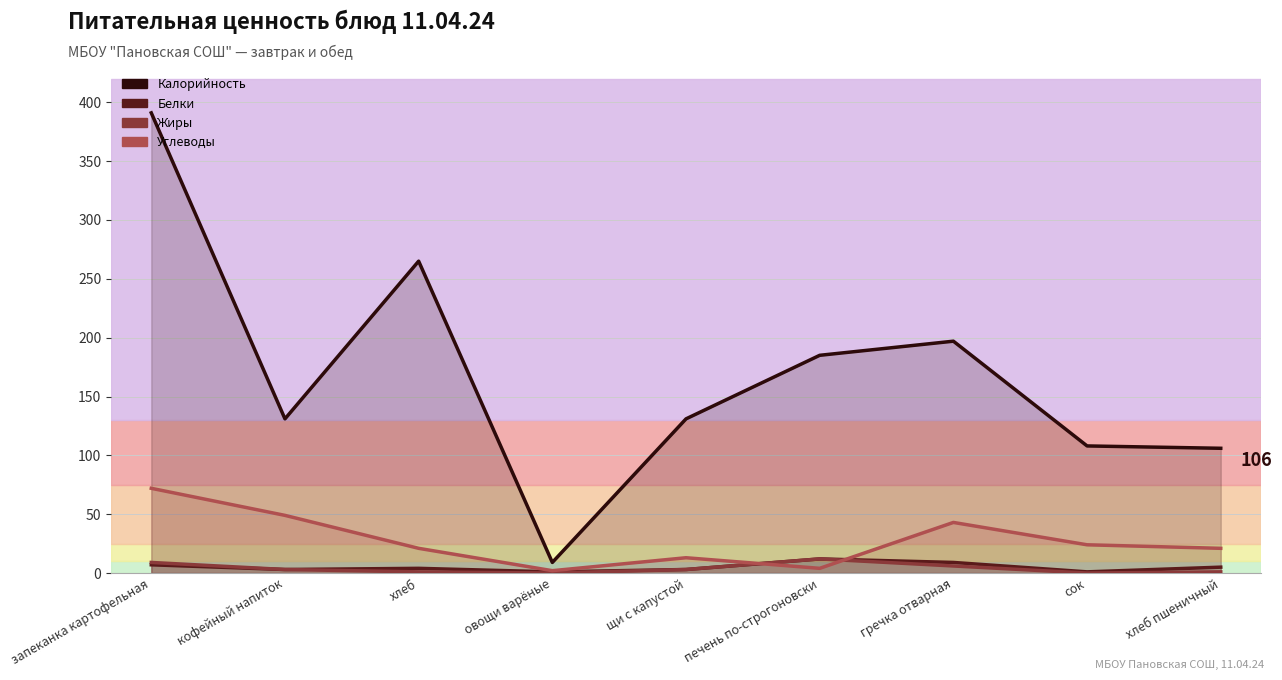

Which category has the lowest value across all series?

овощи варёные